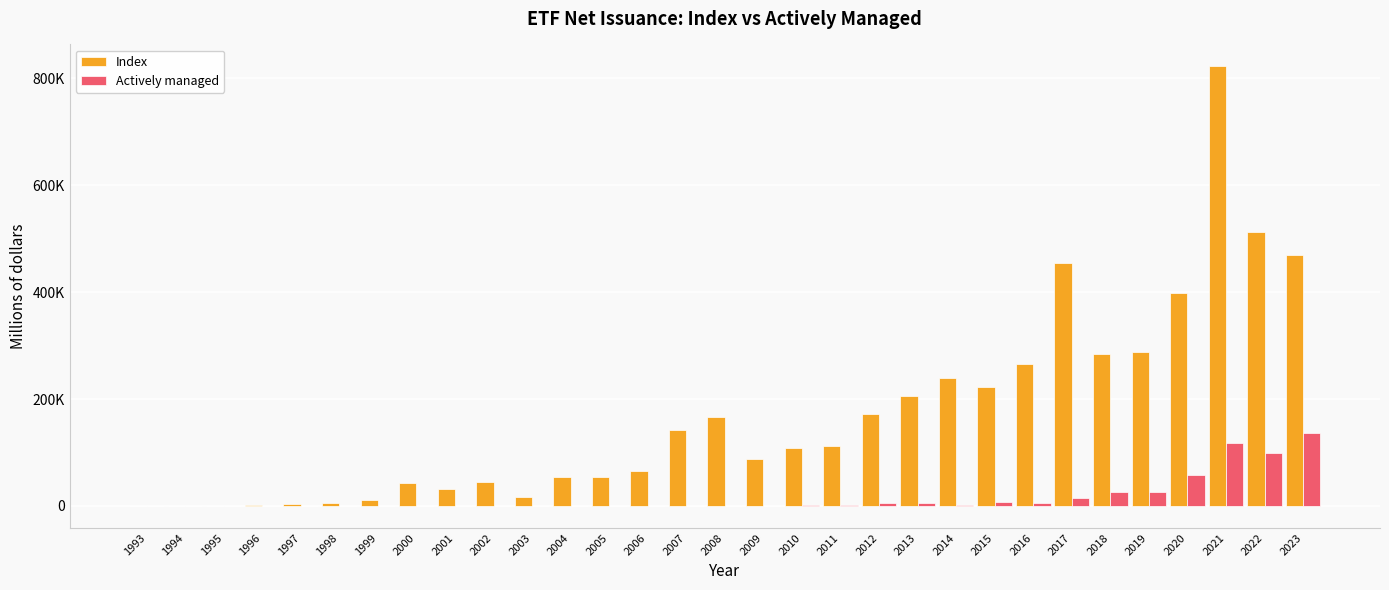

Is it true that Index equals 81494 at 2018?

False